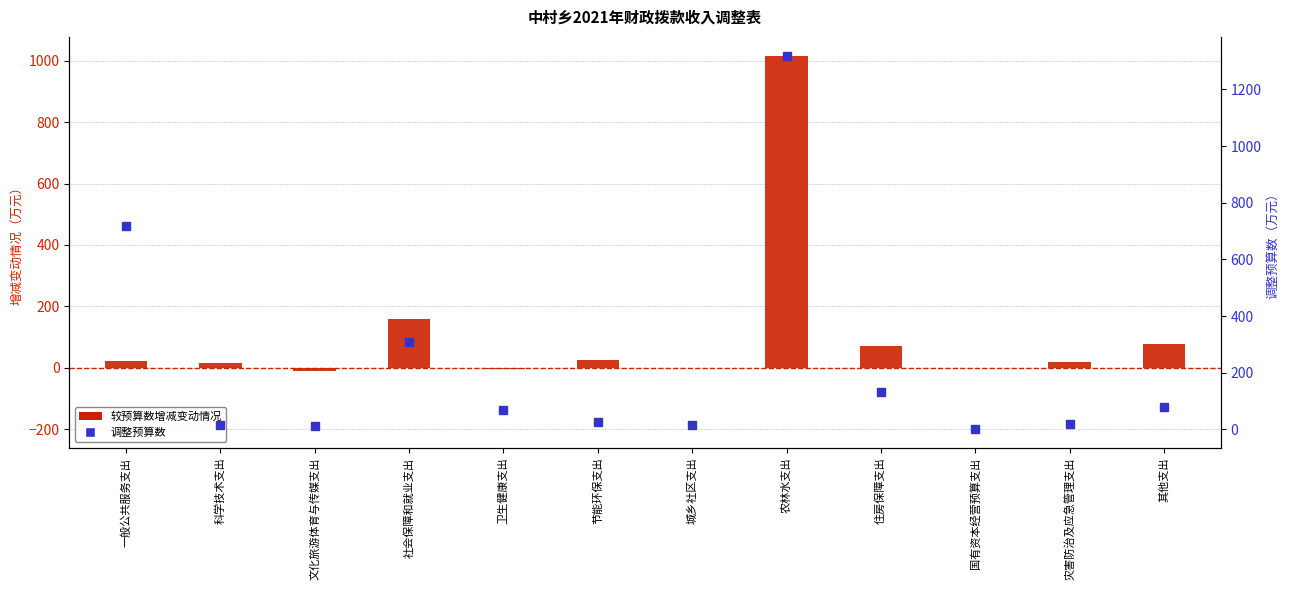

Reading left to right, extract all data points from this chart.

较预算数增减变动情况: 22.8	14.0	-11.6	159.3	-3.6	26.0	0.8	1016.6	71.0	0.8	20.0	77.9
调整预算数: 719.1	14.0	11.6	306.9	70.3	26.0	16.7	1319.1	133.0	0.8	20.0	77.9